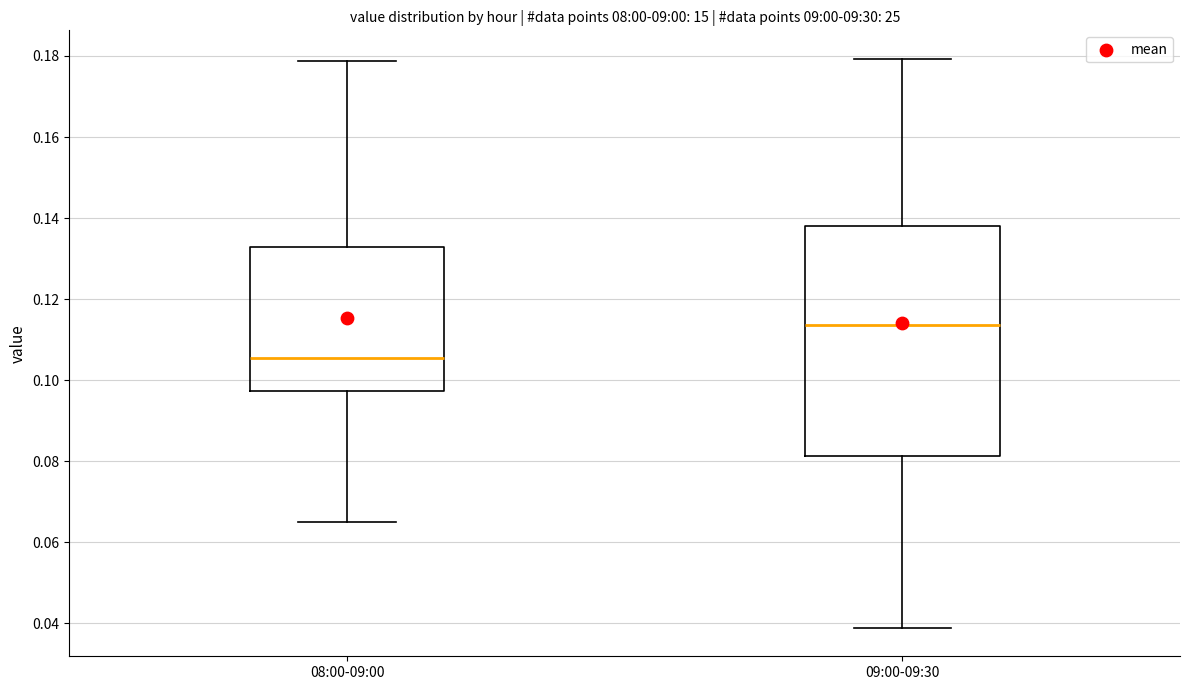

Reading left to right, transcribe this box plot: for each box, give where its median line is, the range the box spans, and where its two whiskers end, as read against the y-axis. The values are not printed on the chart, so give them approximately, as read against the axis.

08:00-09:00: median 0.106, box 0.098 to 0.132, whiskers 0.064 to 0.178
09:00-09:30: median 0.114, box 0.082 to 0.138, whiskers 0.038 to 0.180